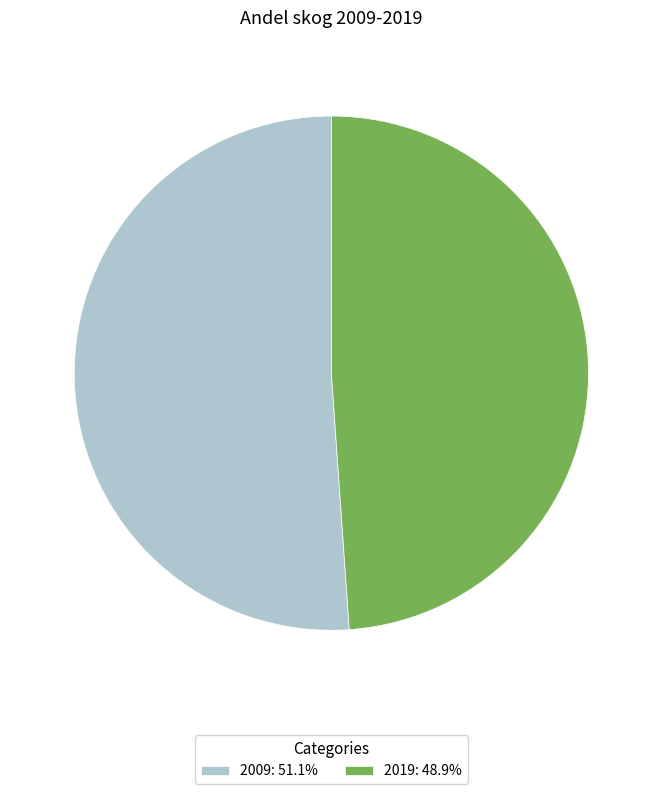

Does any single category account for the majority?

Yes